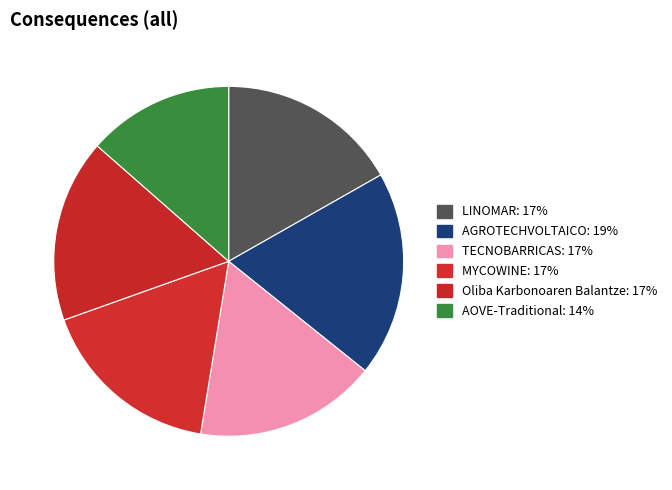

How many segments does this pie chart have?

6